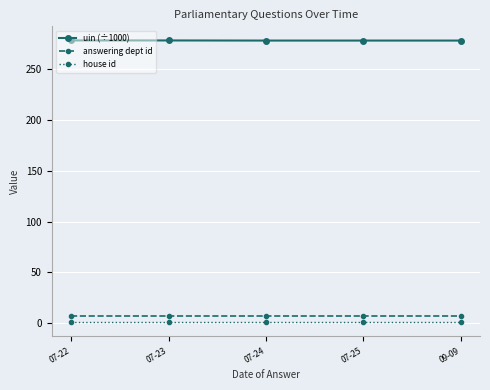

How many lines are shown in the chart?

3